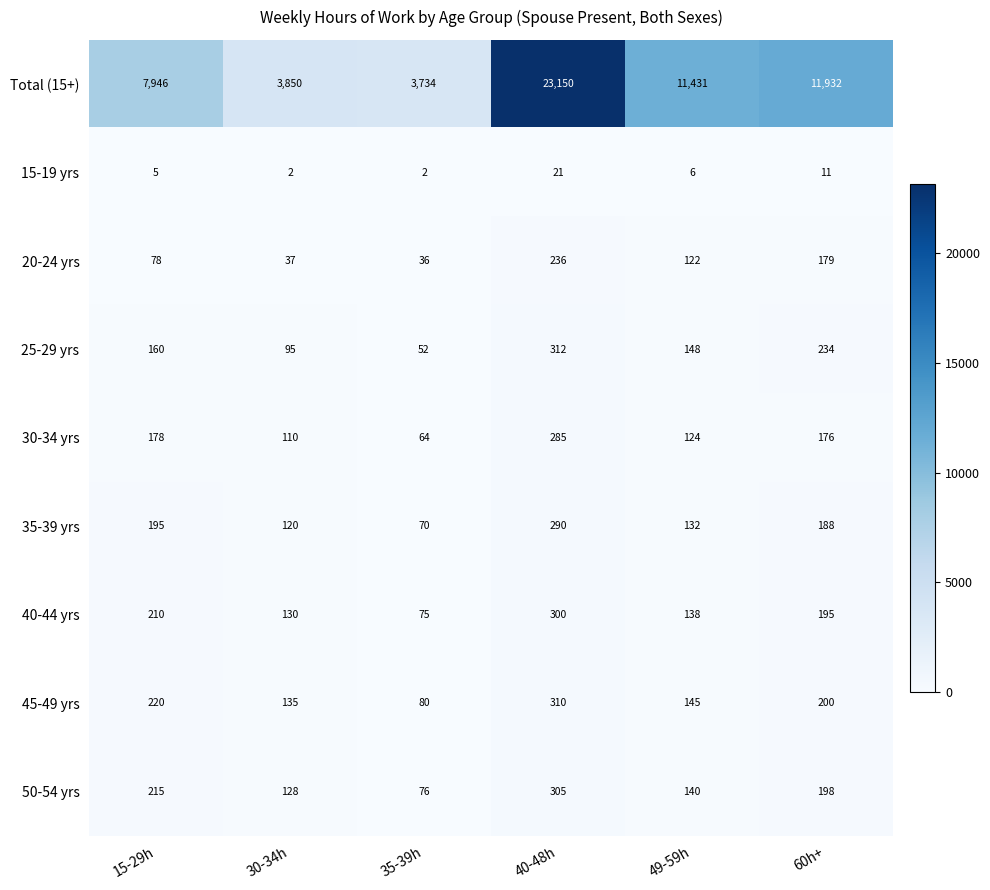

Which series has the widest spread of values?

Total (15+)